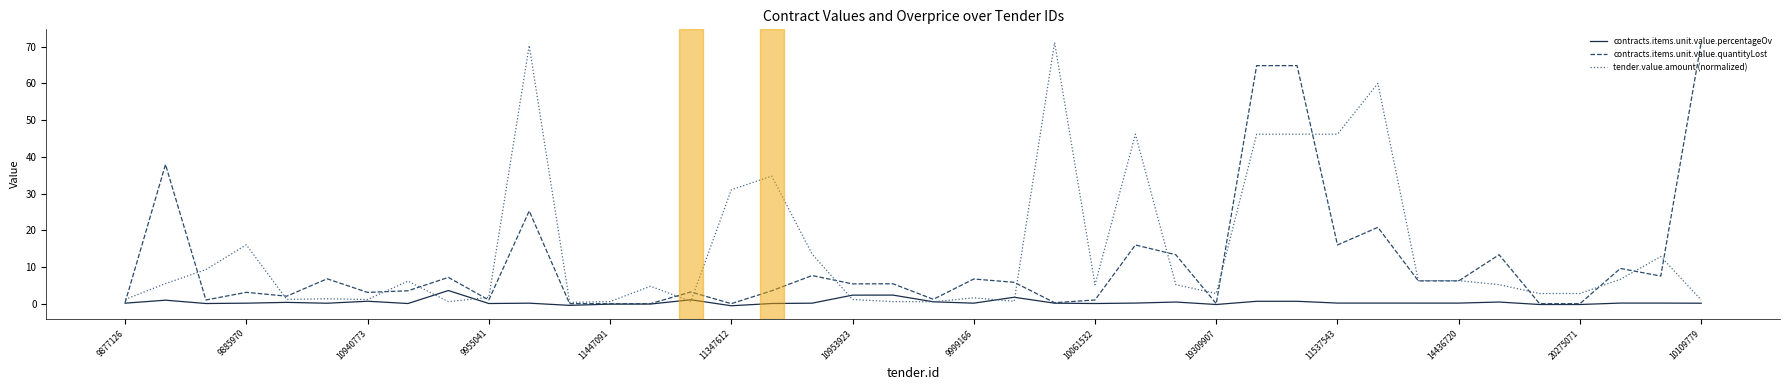

Rank the series by their average value, from highest to lowest.

tender.value.amount (normalized), contracts.items.unit.value.quantityLost, contracts.items.unit.value.percentageOv